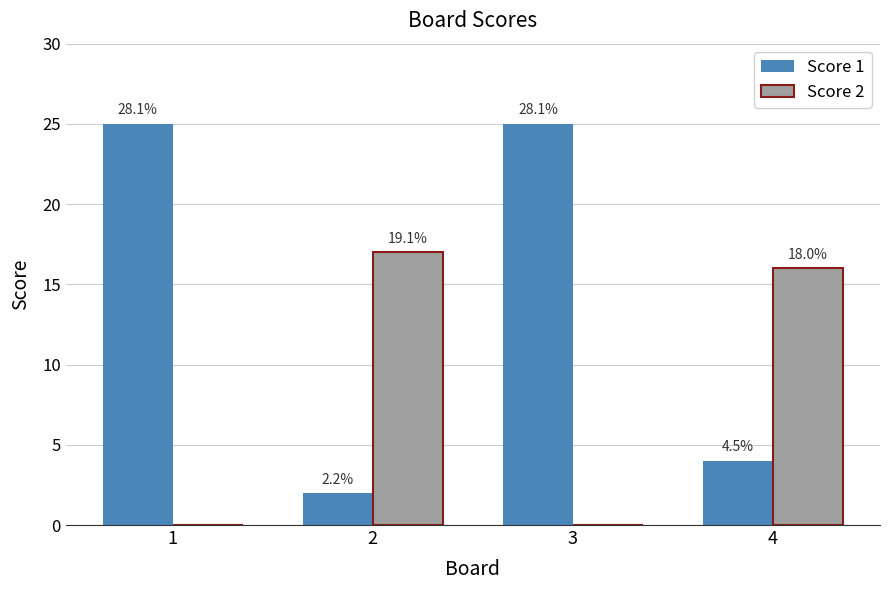

At which label does Score 2 reach its minimum?

1